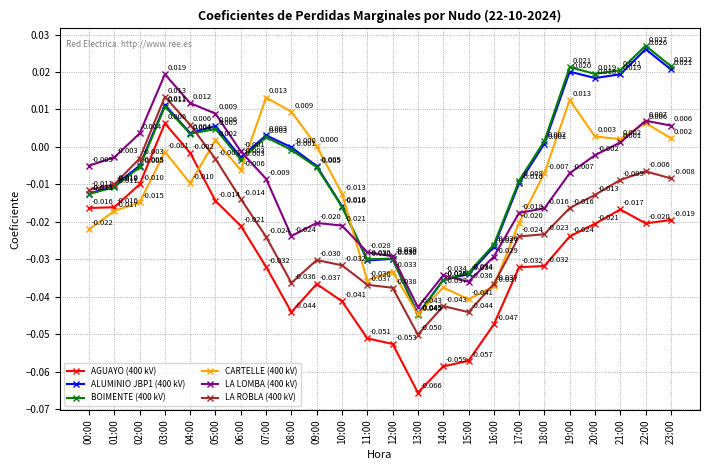

What are all the series names shown in the legend?

AGUAYO (400 kV), ALUMINIO JBP1 (400 kV), BOIMENTE (400 kV), CARTELLE (400 kV), LA LOMBA (400 kV), LA ROBLA (400 kV)